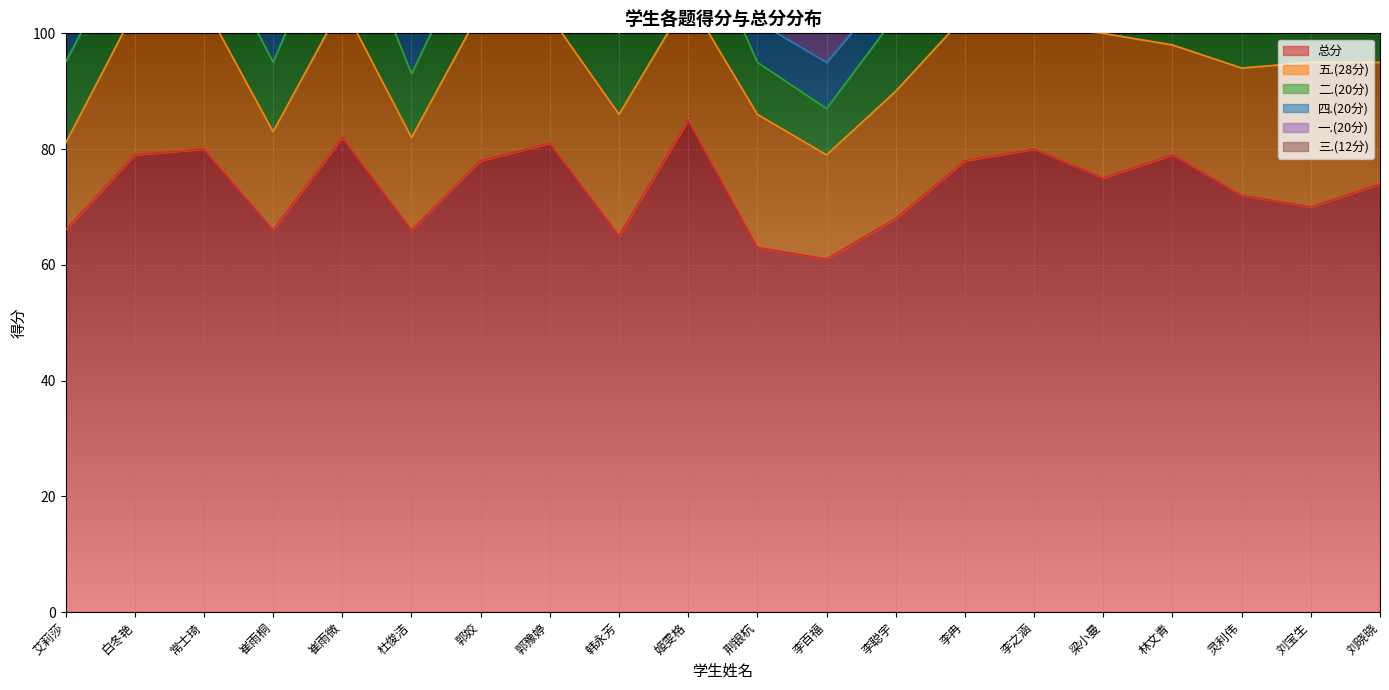

True or false: 三.(12分) has a value of 17 at 杜俊洁.

False